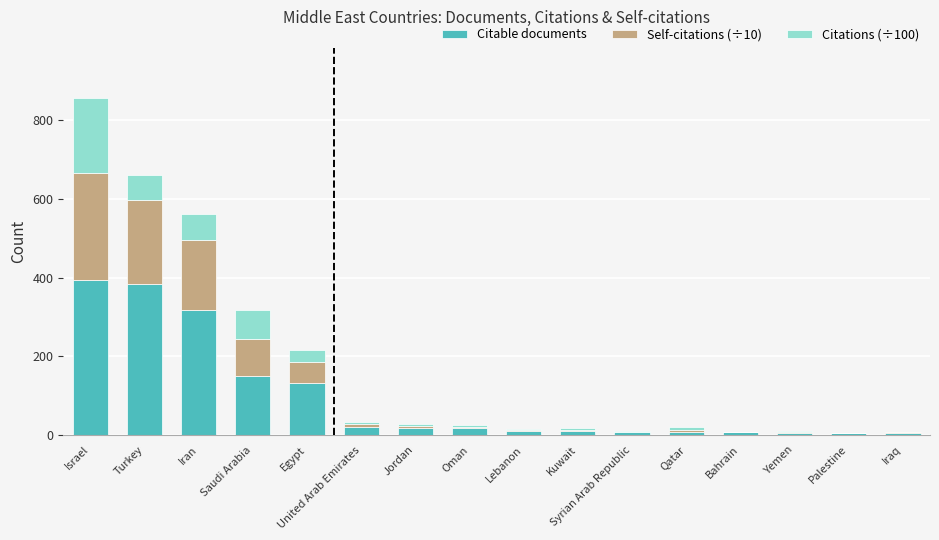

At which category is the sum across all series the highest?

Israel